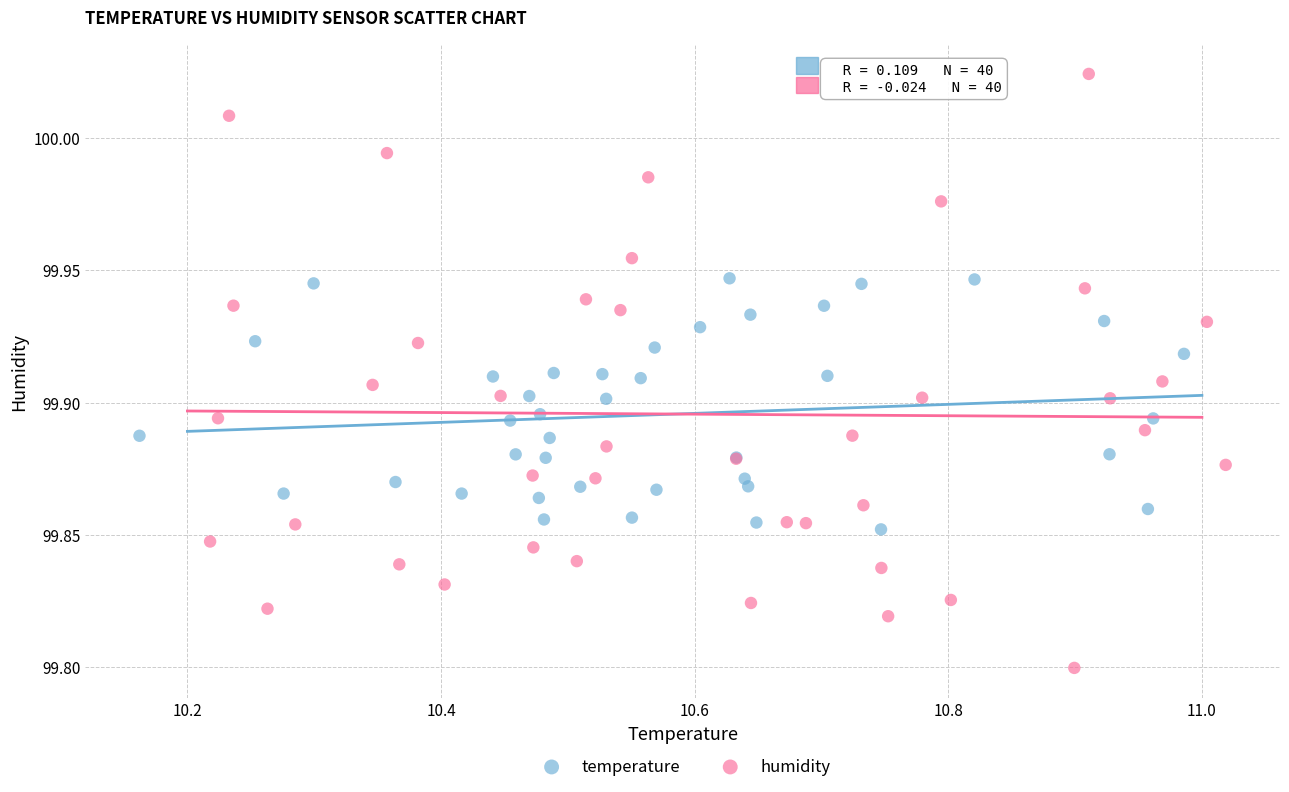

What are all the series names shown in the legend?

temperature, humidity